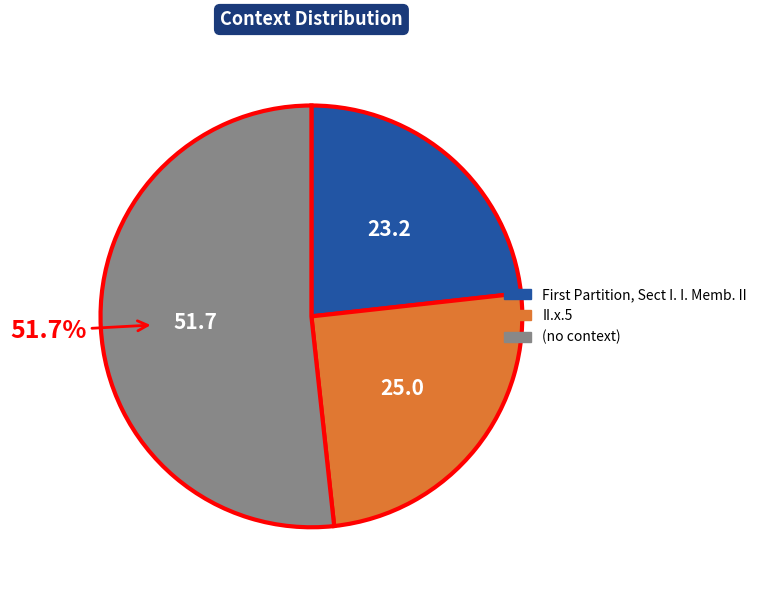

Rank the categories by value from lowest to highest.

First Partition, Sect I. I. Memb. II, II.x.5, (no context)